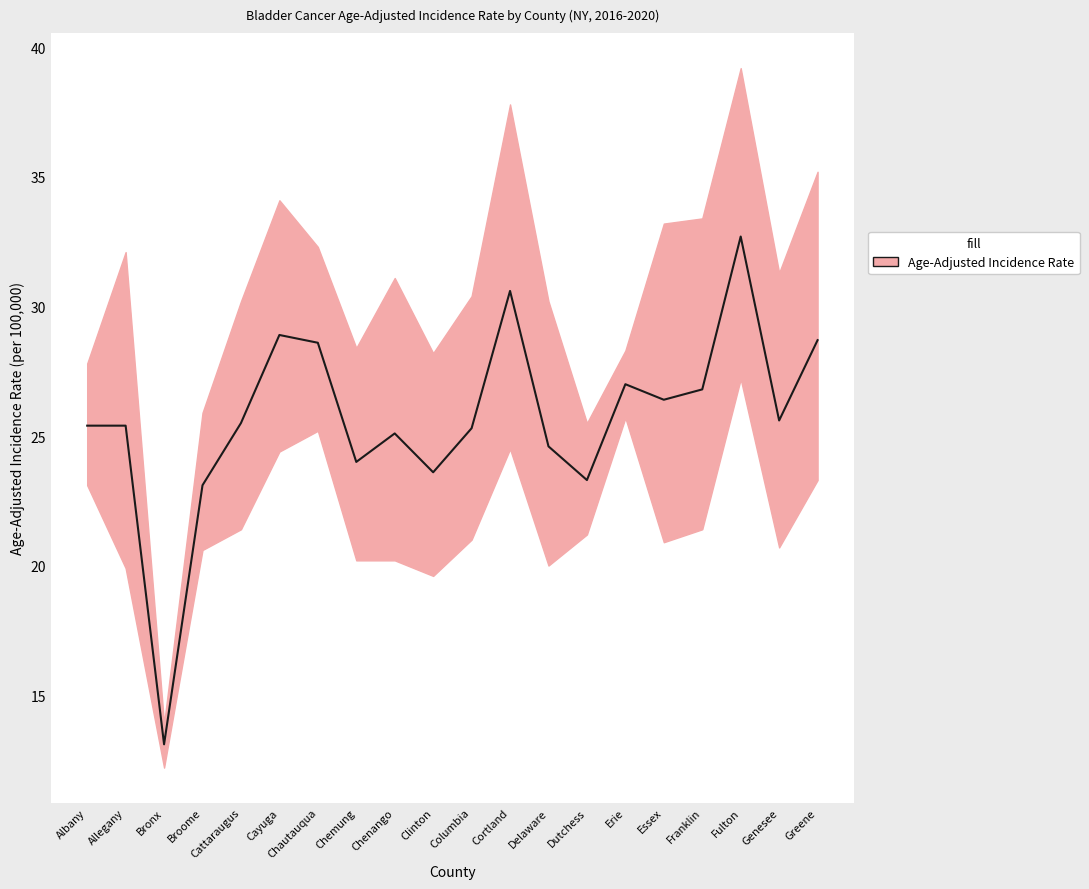

What is the value of the 3rd point from the left?

13.1